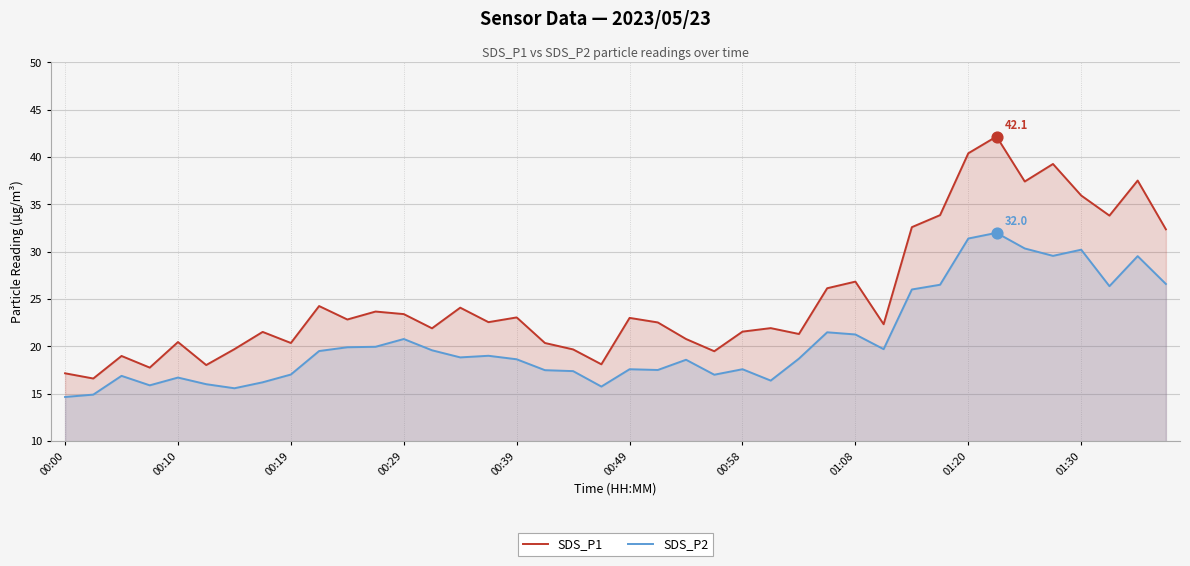

What are all the series names shown in the legend?

SDS_P1, SDS_P2